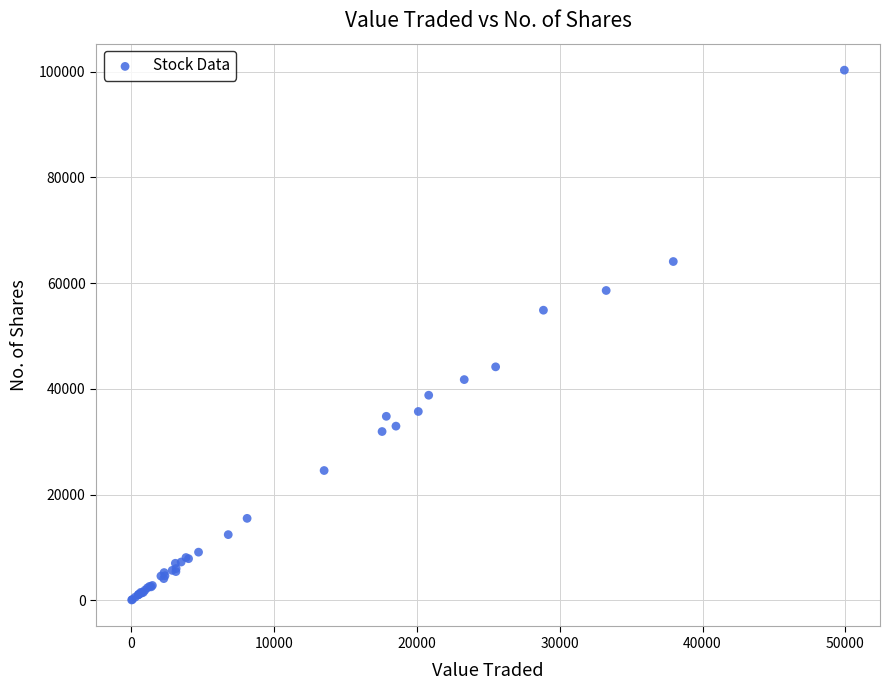

What Y value in the scatter plot is closest to 50174?

54879